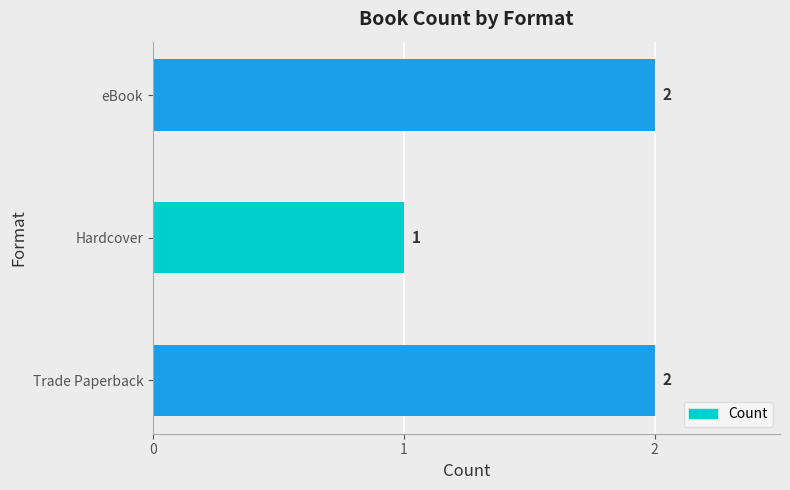

What is the sum of all values?

5